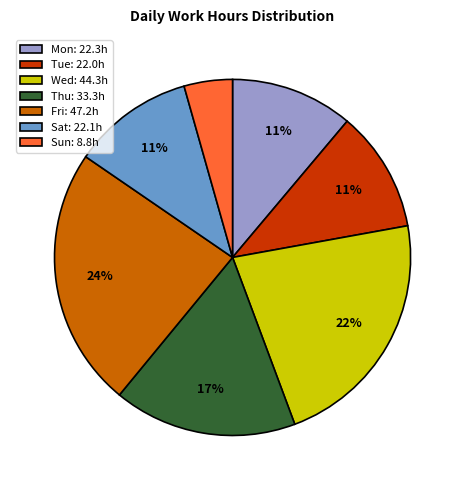

How many slices are in this pie chart?

7